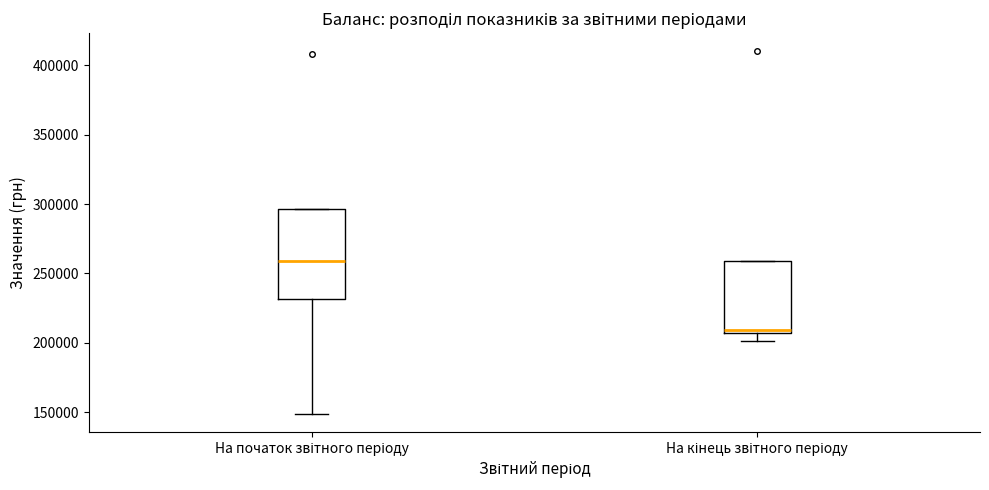

Where is the lower edge of the box for На початок звітного періоду on the y-axis? The values are not printed on the chart, so give them approximately, as read against the axis.

230000